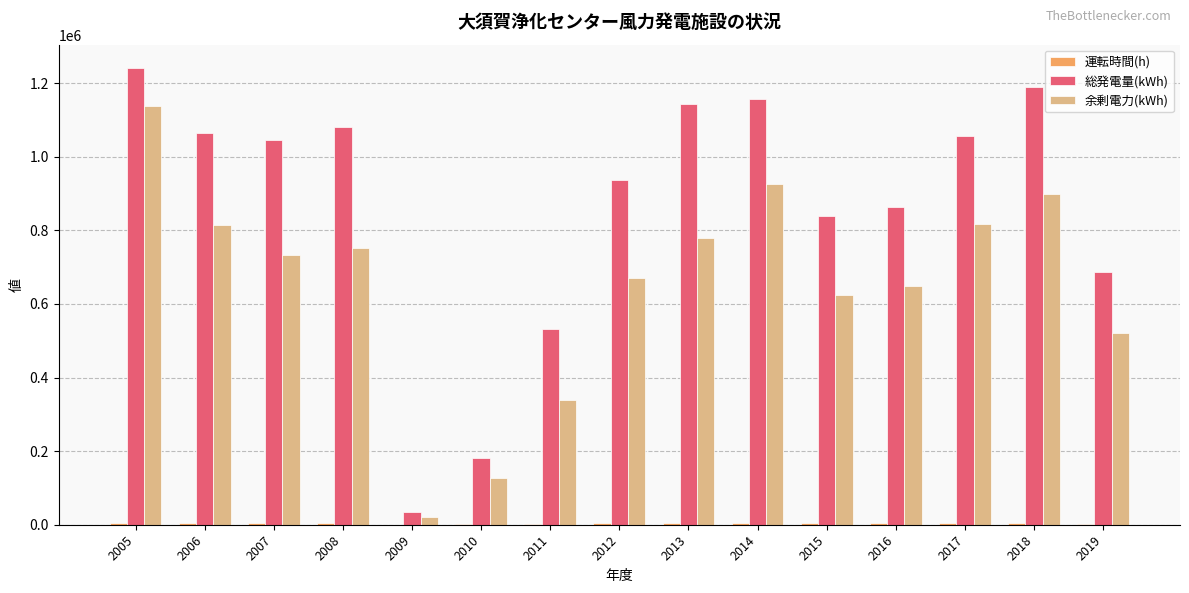

Does the chart contain stacked bars?

No